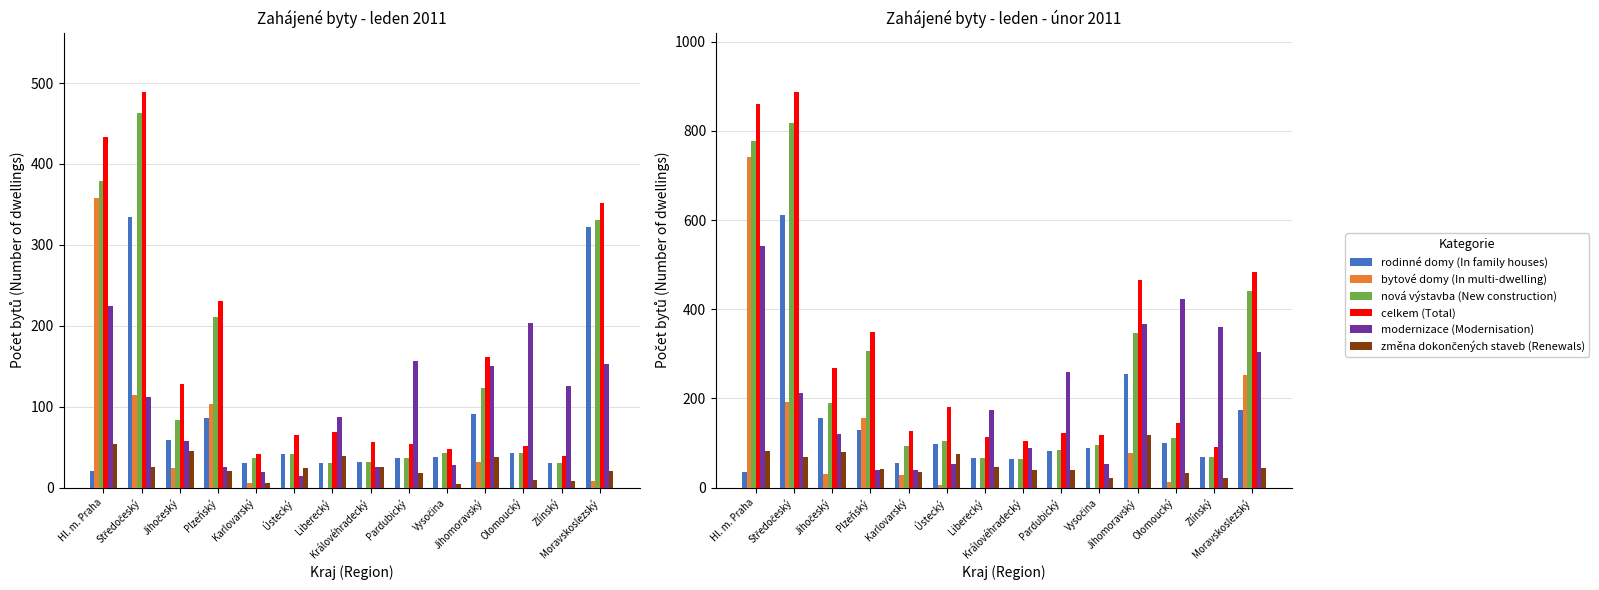

Reading left to right, extract all data points from this chart.

rodinné domy (In family houses): Hl. m. Praha=36	Středočeský=612	Jihočeský=157	Plzeňský=130	Karlovarský=56	Ústecký=97	Liberecký=67	Královéhradecký=65	Pardubický=82	Vysočina=88	Jihomoravský=255	Olomoucký=99	Zlínský=68	Moravskoslezský=173
bytové domy (In multi-dwelling): Hl. m. Praha=741	Středočeský=191	Jihočeský=30	Plzeňský=155	Karlovarský=29	Ústecký=6	Liberecký=0	Královéhradecký=0	Pardubický=0	Vysočina=0	Jihomoravský=77	Olomoucký=12	Zlínský=0	Moravskoslezský=252
nová výstavba (New construction): Hl. m. Praha=777	Středočeský=818	Jihočeský=189	Plzeňský=307	Karlovarský=93	Ústecký=105	Liberecký=67	Královéhradecký=65	Pardubický=84	Vysočina=96	Jihomoravský=347	Olomoucký=112	Zlínský=69	Moravskoslezský=440
celkem (Total): Hl. m. Praha=860	Středočeský=887	Jihočeský=268	Plzeňský=349	Karlovarský=127	Ústecký=181	Liberecký=113	Královéhradecký=105	Pardubický=123	Vysočina=117	Jihomoravský=466	Olomoucký=144	Zlínský=91	Moravskoslezský=484
modernizace (Modernisation): Hl. m. Praha=542	Středočeský=213	Jihočeský=121	Plzeňský=40	Karlovarský=40	Ústecký=54	Liberecký=173	Královéhradecký=89	Pardubický=260	Vysočina=54	Jihomoravský=366	Olomoucký=422	Zlínský=360	Moravskoslezský=303
změna dokončených staveb (Renewals): Hl. m. Praha=83	Středočeský=69	Jihočeský=79	Plzeňský=42	Karlovarský=34	Ústecký=76	Liberecký=46	Královéhradecký=40	Pardubický=39	Vysočina=21	Jihomoravský=119	Olomoucký=32	Zlínský=22	Moravskoslezský=44